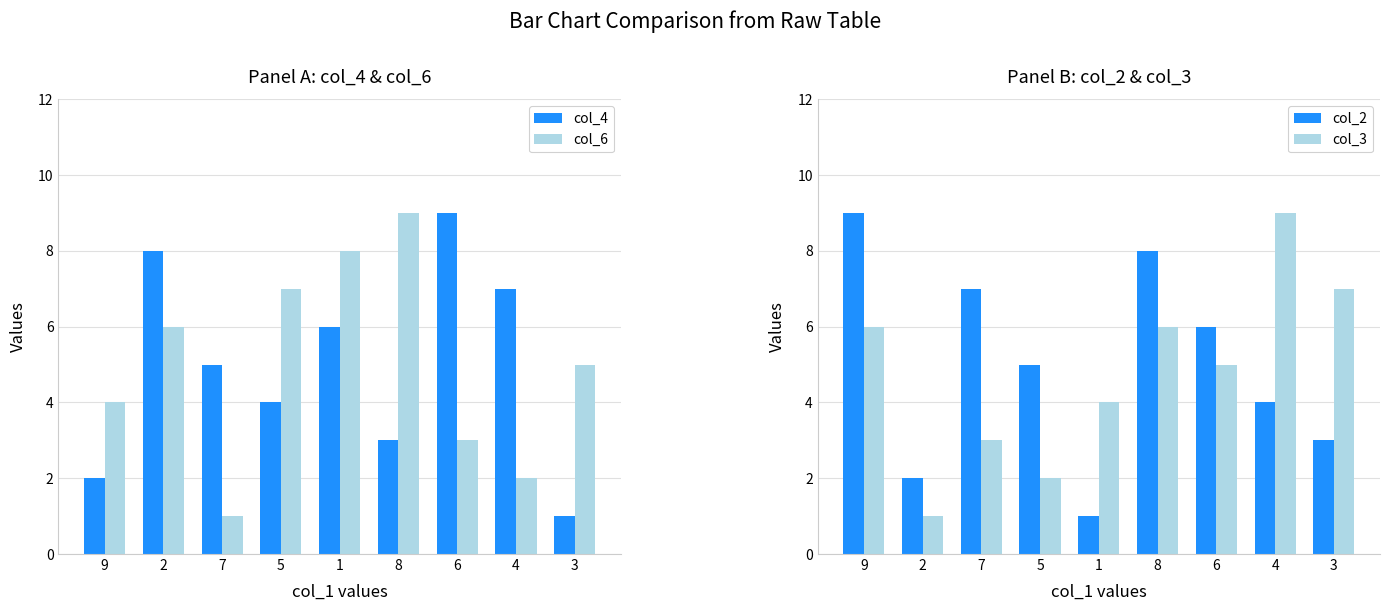

What is the sum of all col_2 values?

45